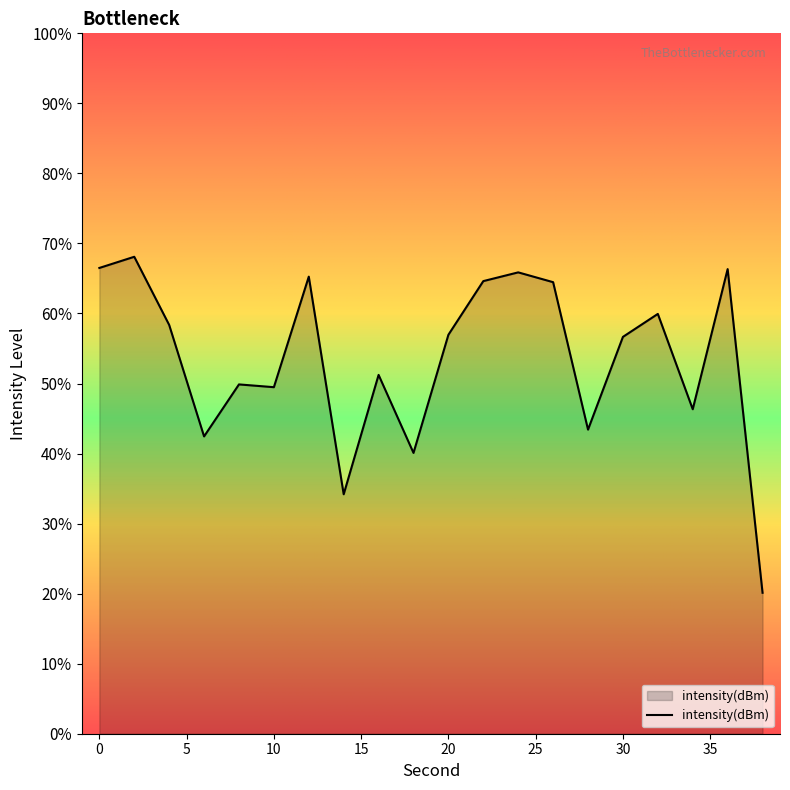

Does the chart display data point markers on the line(s)?

No